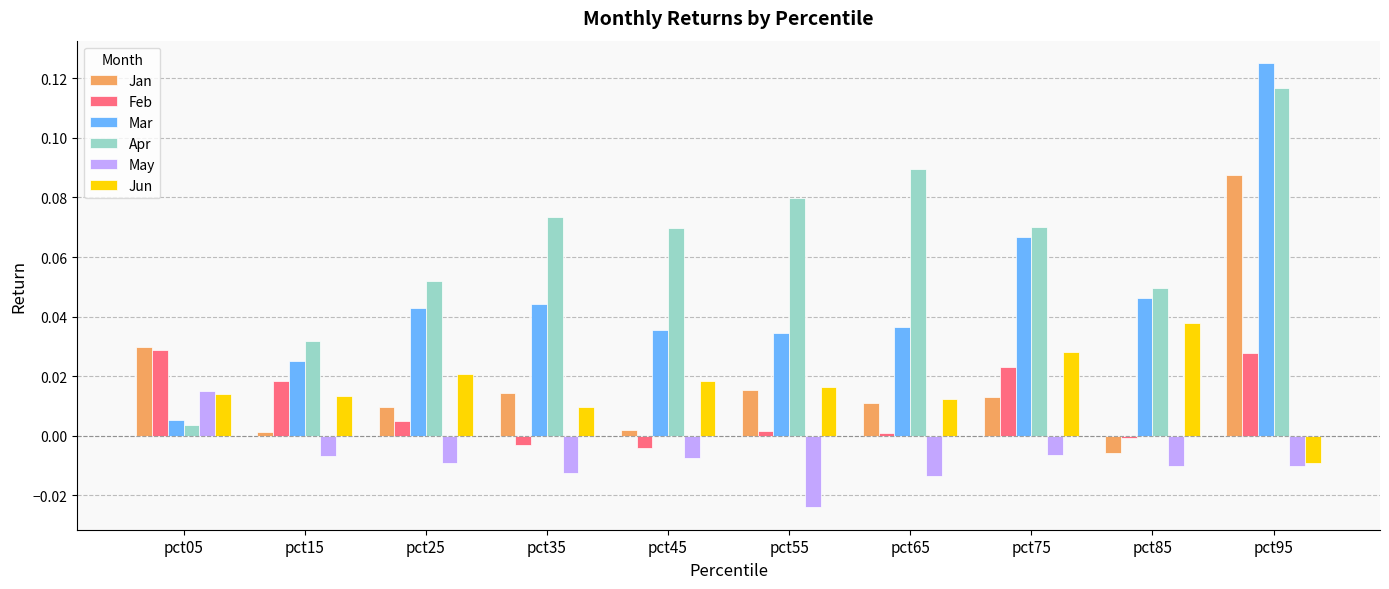

Which series has the largest range (max minus min)?

Mar